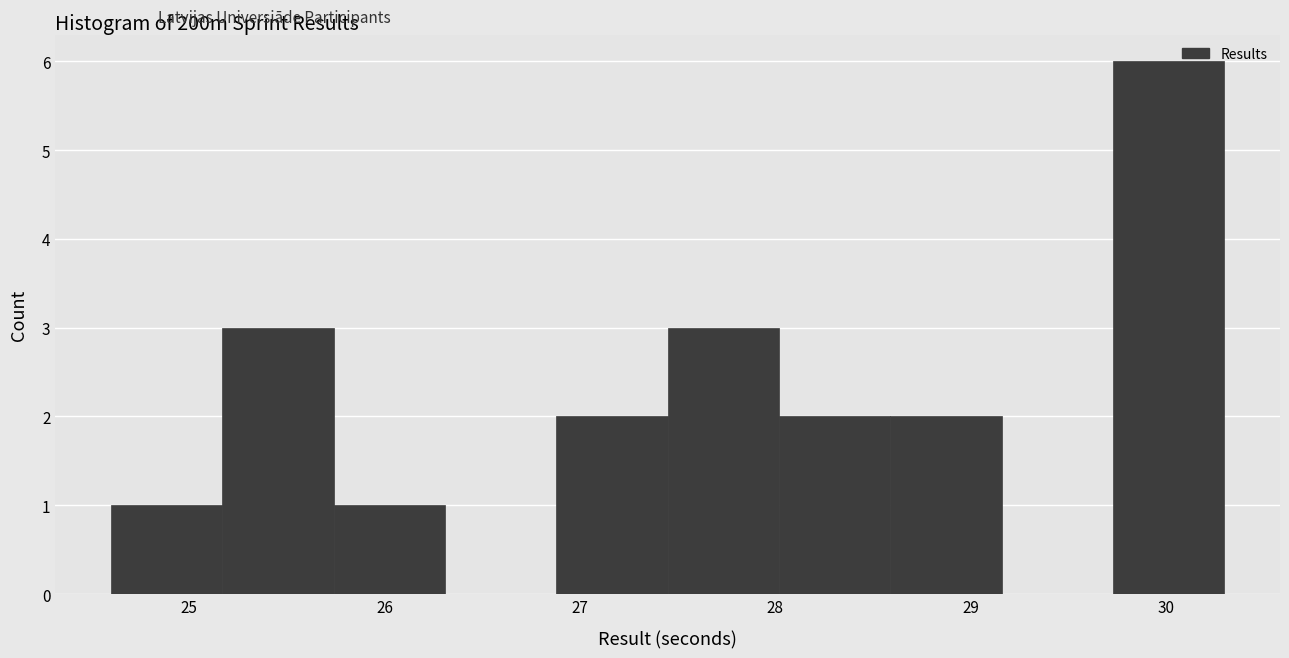

Which range on the x-axis has the tallest bar?

29.73 to 30.30